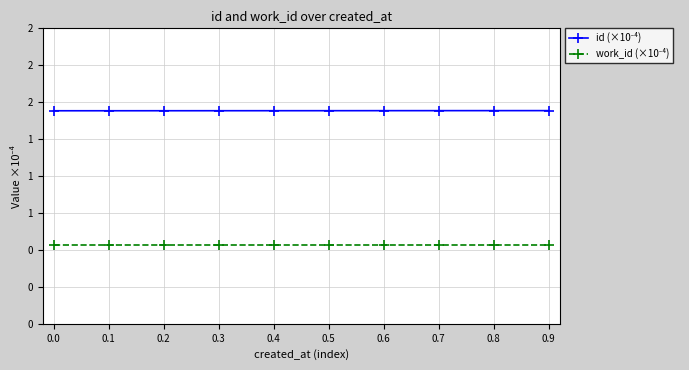

What is the minimum value for id (×10⁻⁴)?

1.4